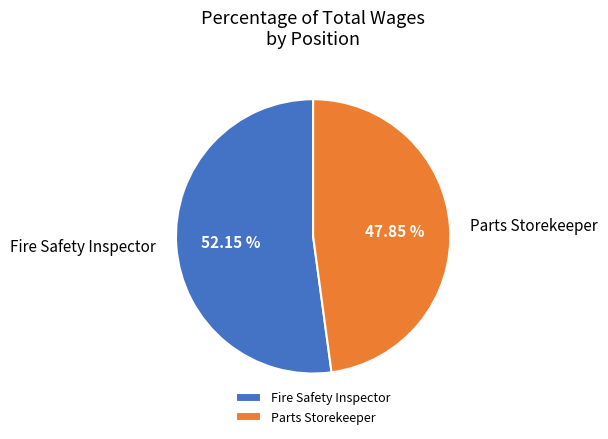

How many slices are in this pie chart?

2